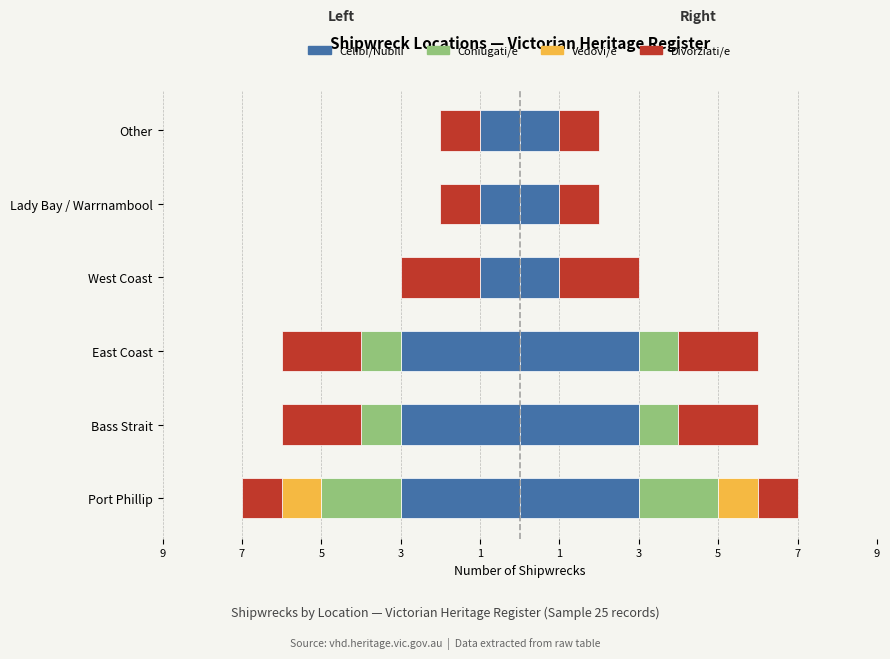

Reading left to right, list all the values displayed in this chart.

Celibi/Nubili: 3	3	3	1	1	1
Coniugati/e: 2	1	1	0	0	0
Vedovi/e: 1	0	0	0	0	0
Divorziati/e: 1	2	2	2	1	1